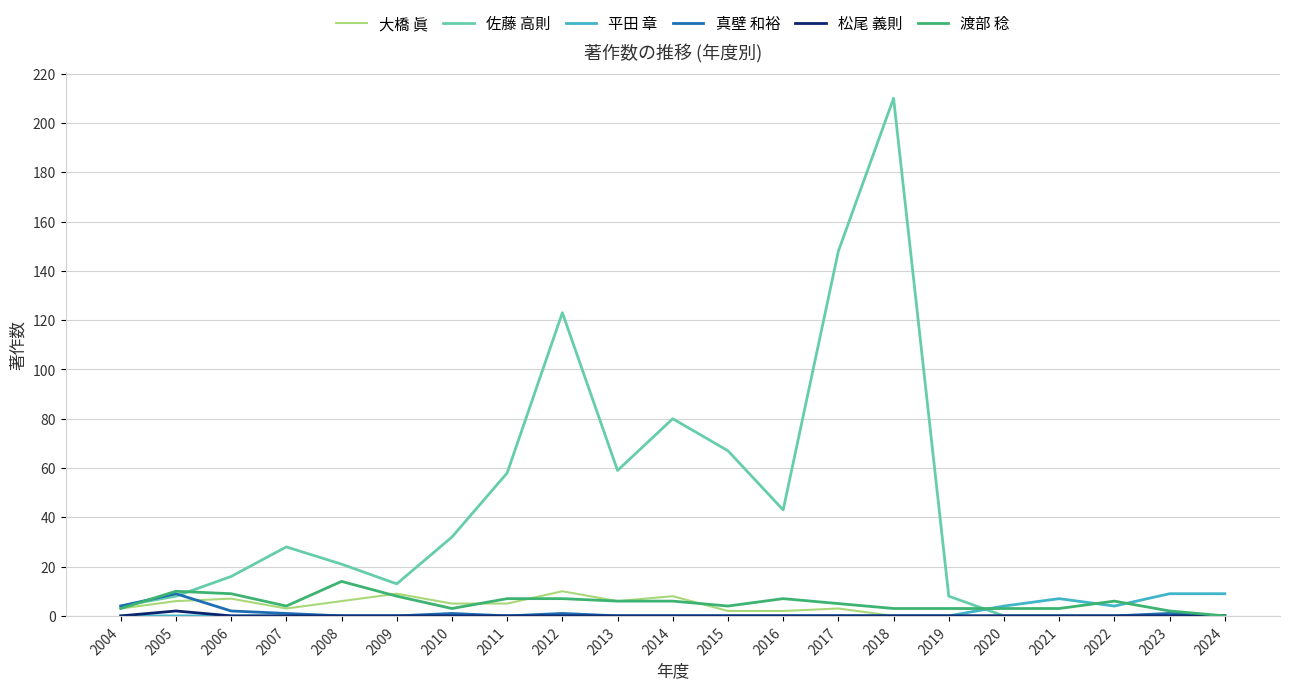

True or false: 真壁 和裕 has a value of 1 at 2023.

True